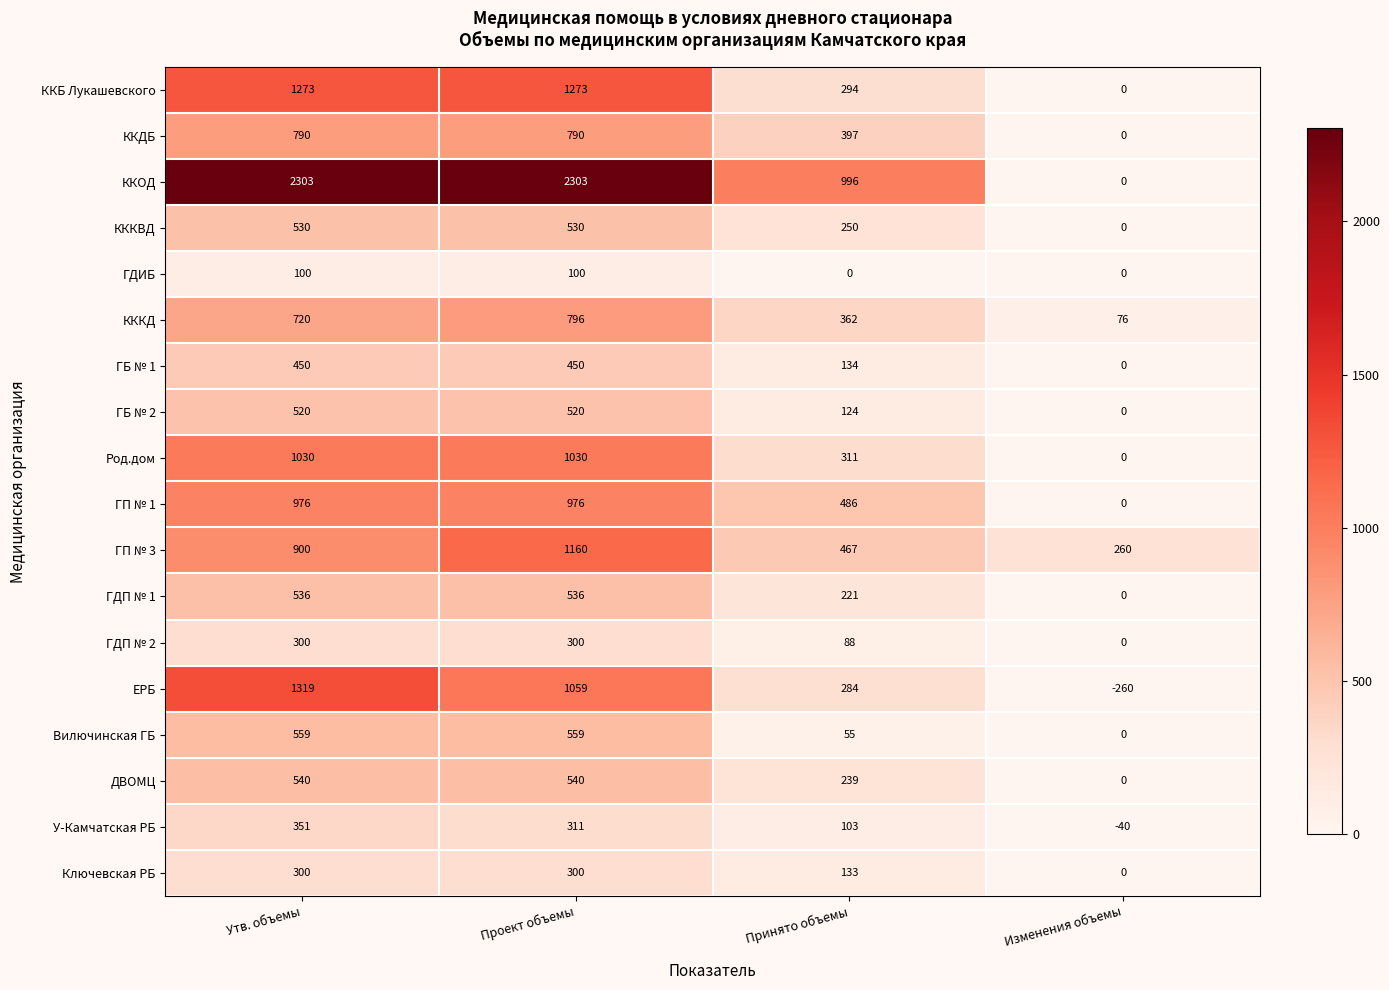

Is it true that У-Камчатская РБ equals 311 at Проект объемы?

True